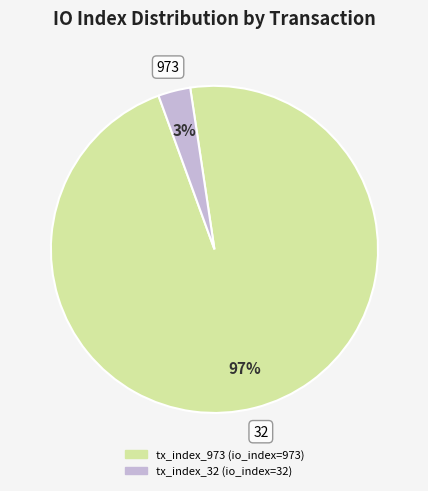

What is the majority slice?

tx_index_973